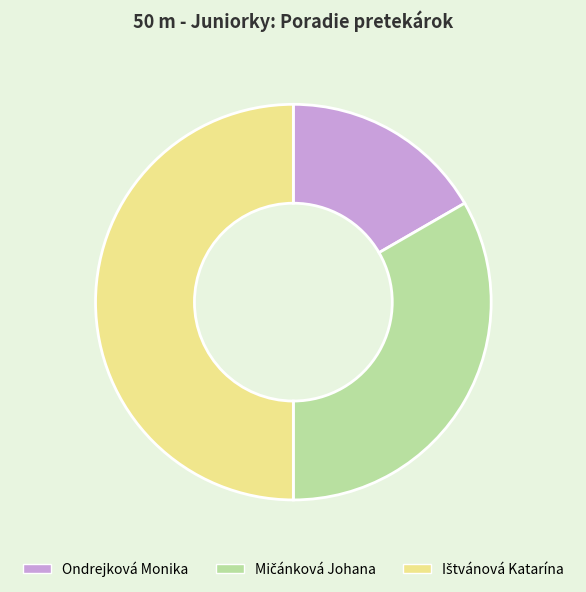

Does Ondrejková Monika account for over 50% of the chart?

No